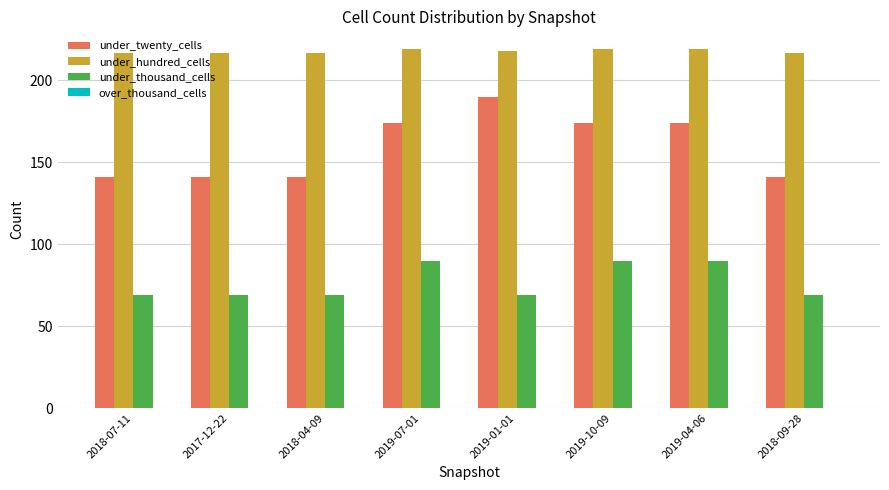

Is the value of under_twenty_cells at 2019-04-06 greater than the value of under_thousand_cells at 2019-04-06?

Yes